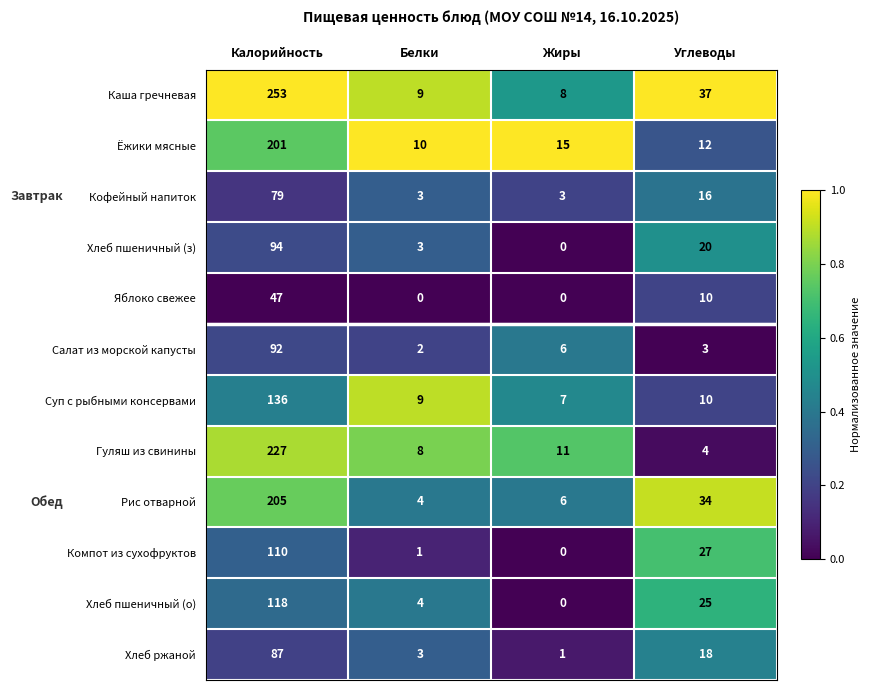

List the series in order of their peak value, highest first.

Каша гречневая, Гуляш из свинины, Рис отварной, Ёжики мясные, Суп с рыбными консервами, Хлеб пшеничный (о), Компот из сухофруктов, Хлеб пшеничный (з), Салат из морской капусты, Хлеб ржаной, Кофейный напиток, Яблоко свежее